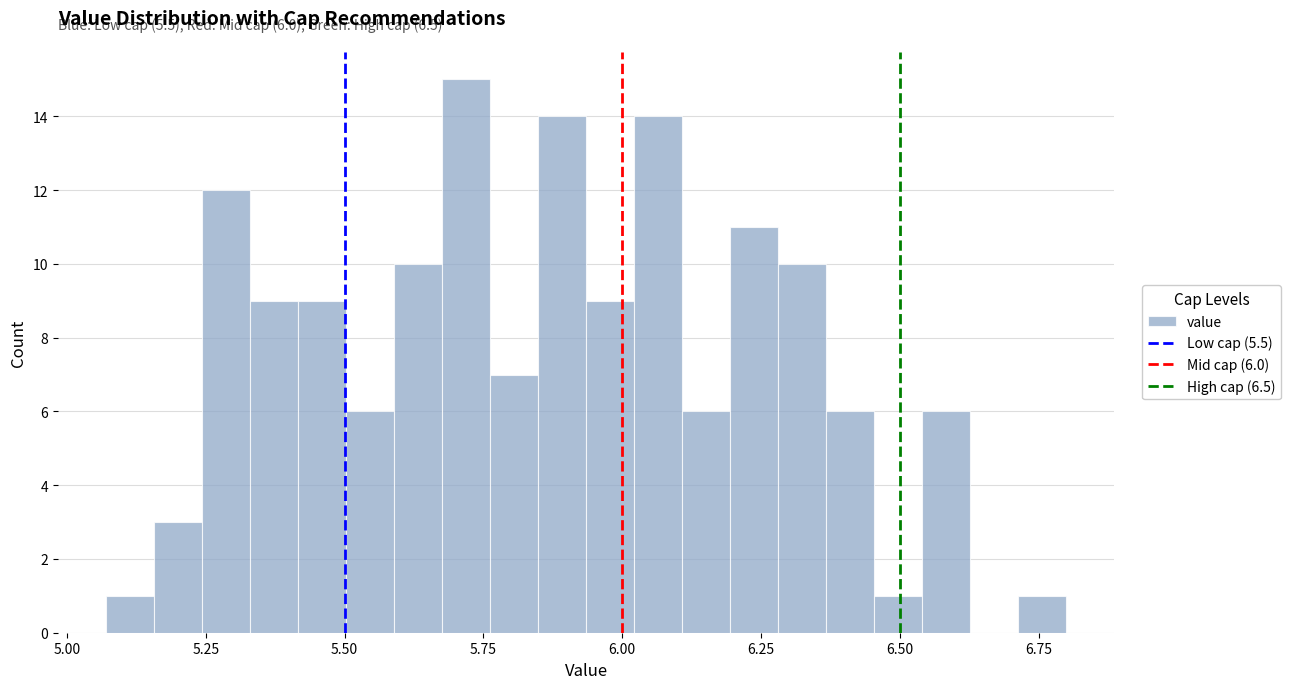

Read against the x-axis, roughly where is the centre of the tallest bar?

5.70